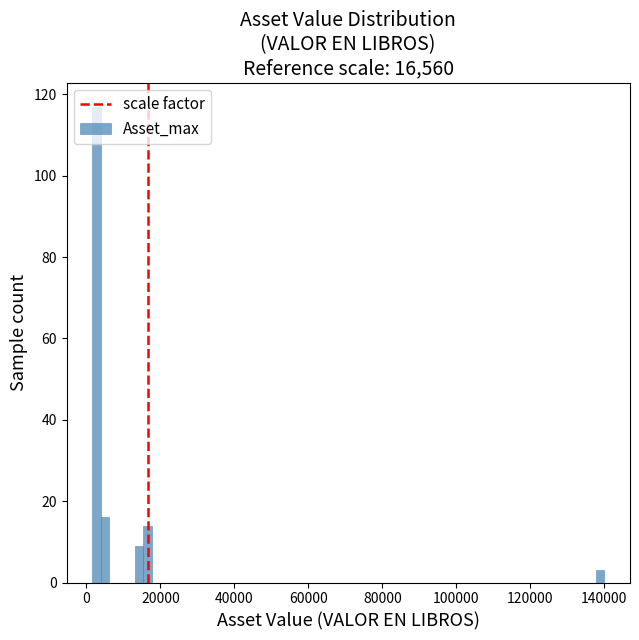

Around what value on the x-axis is the tallest bar? Give the approximate position of its centre, as read against the axis.

2000